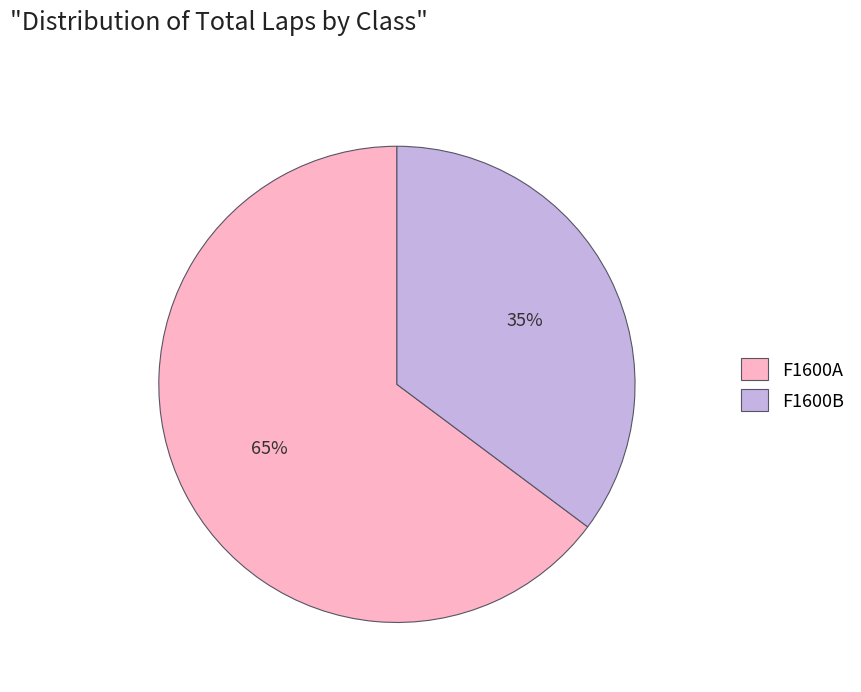

Is it true that F1600B is 48% of the pie?

False